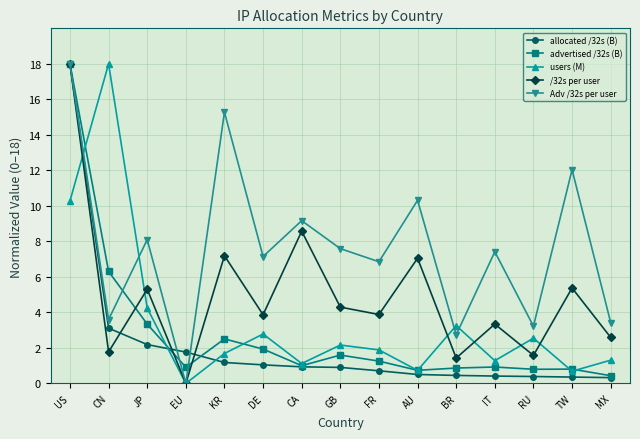

What is the difference between the highest and lowest values at KR?

14.1